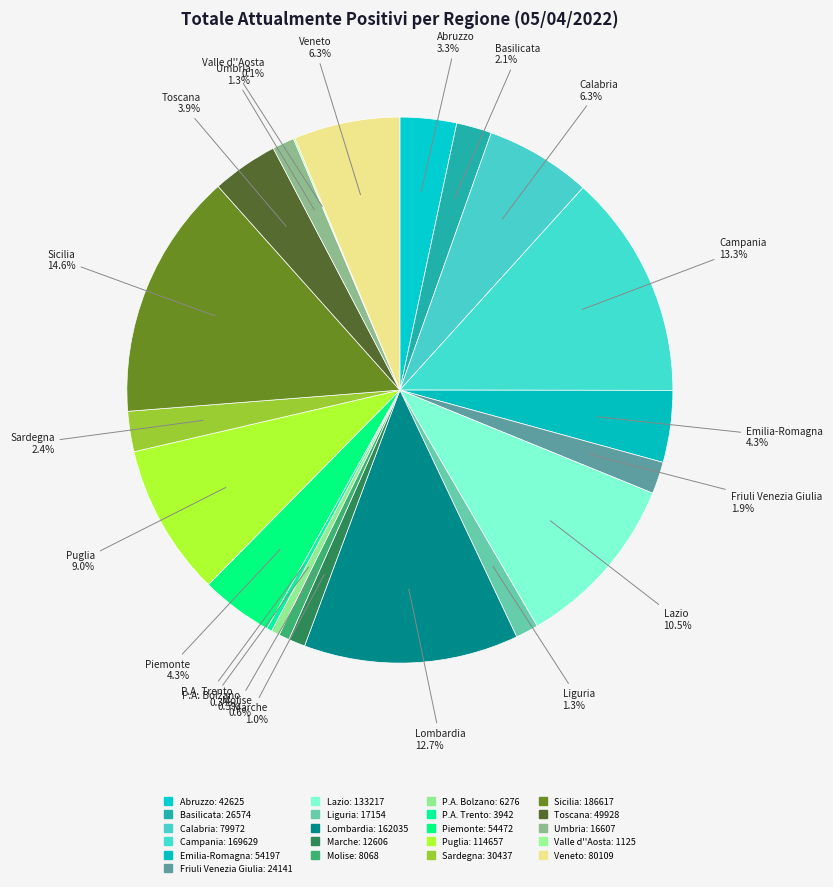

What is the total percentage of Basilicata and Umbria?

3.4%